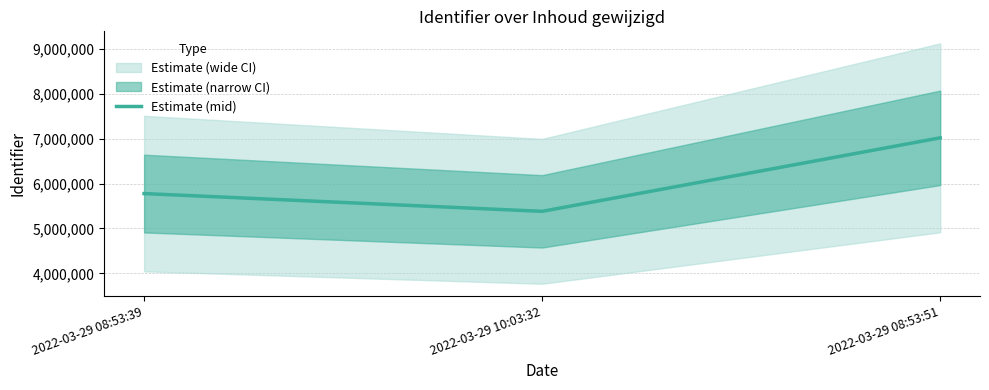

What is the label of the 1st point from the left?

2022-03-29 08:53:39